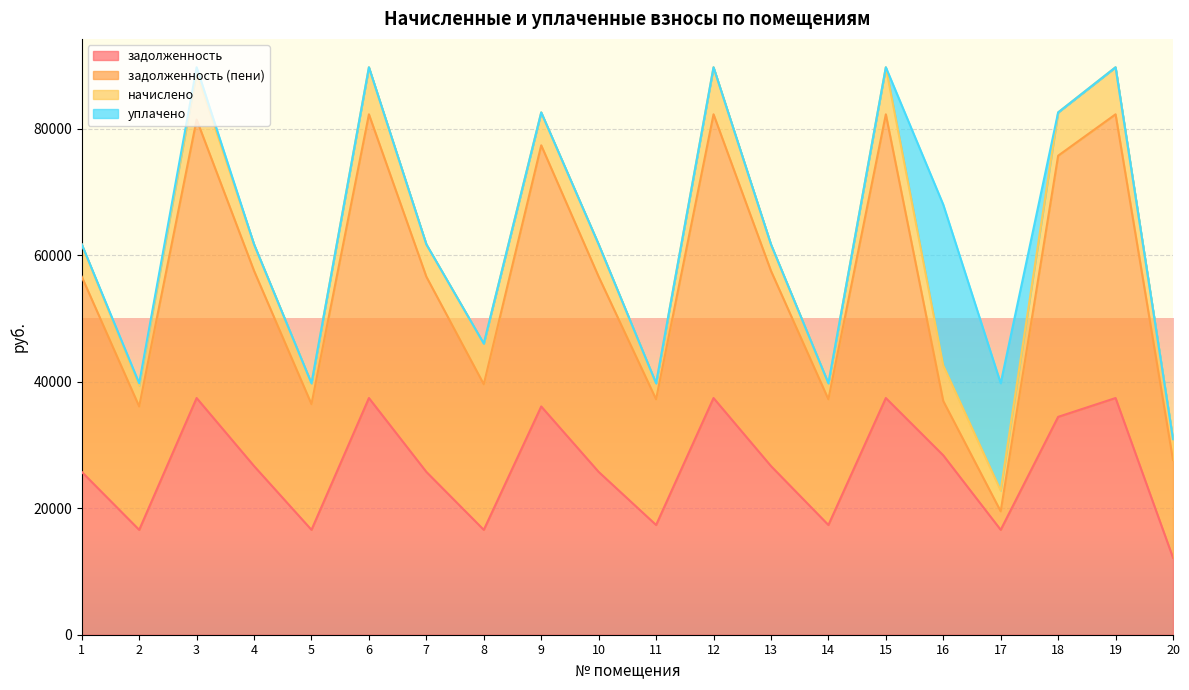

How many values in the задолженность (пени) series exceed 30875?

12